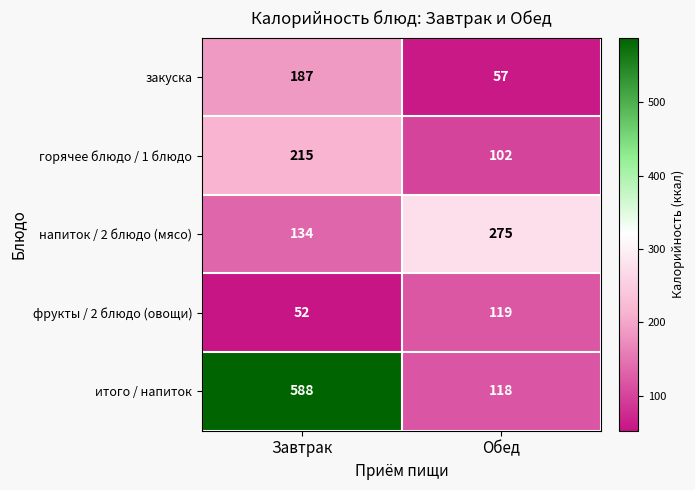

What value does the закуска series have at Обед?

57